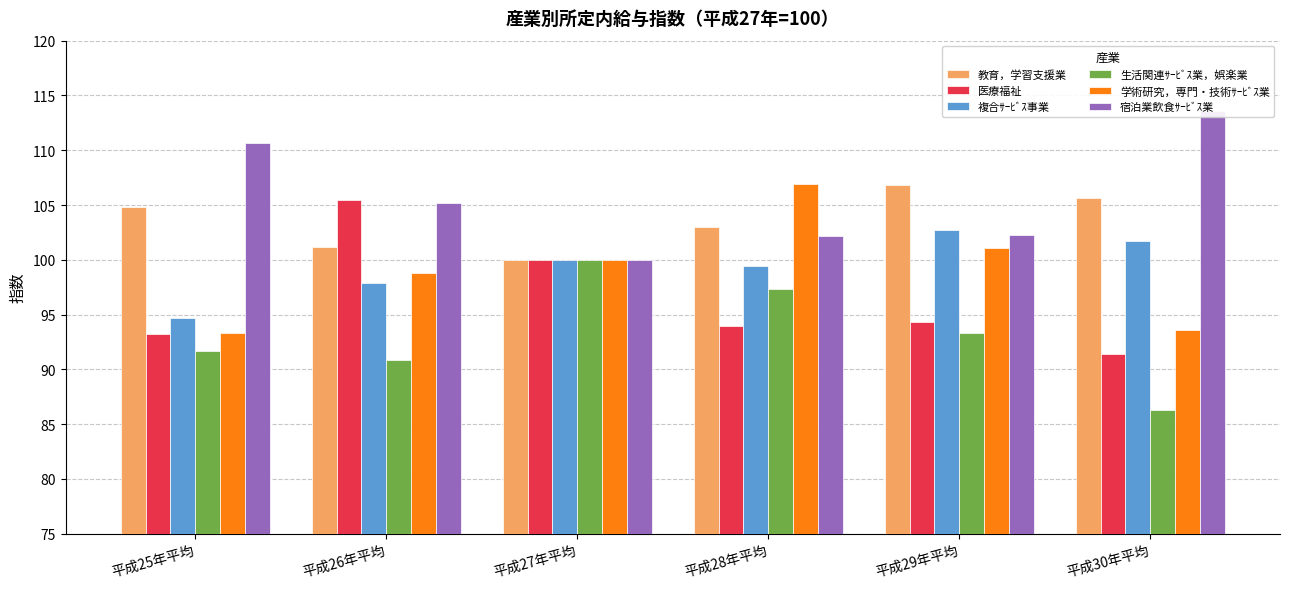

Where does the 生活関連ｻｰﾋﾞｽ業，娯楽業 series first go above 93?

平成27年平均